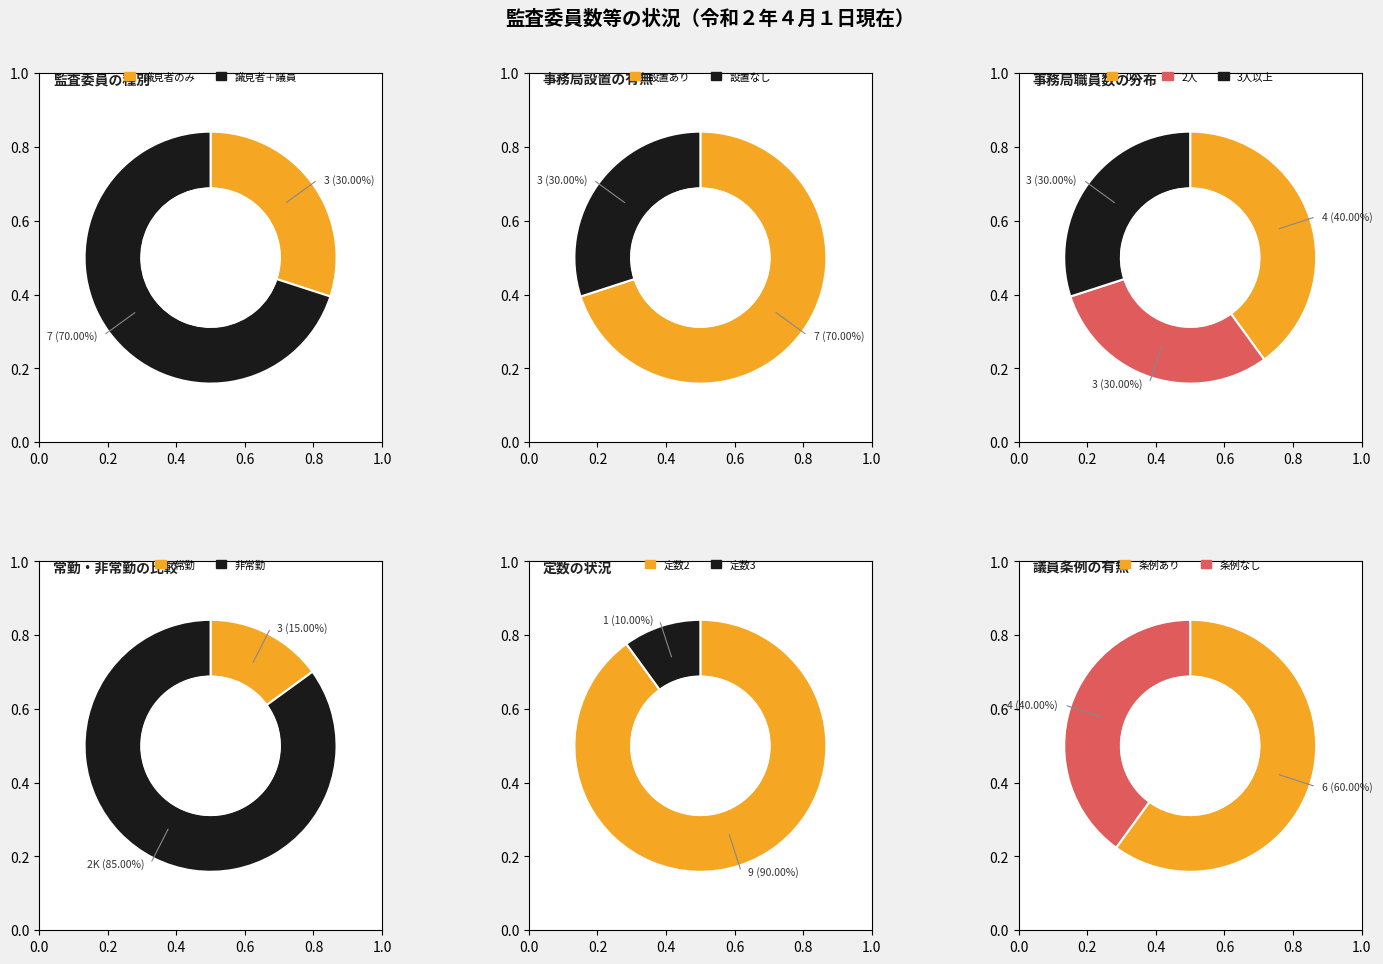

Is it true that 歌志内市 is 1% of the pie?

False